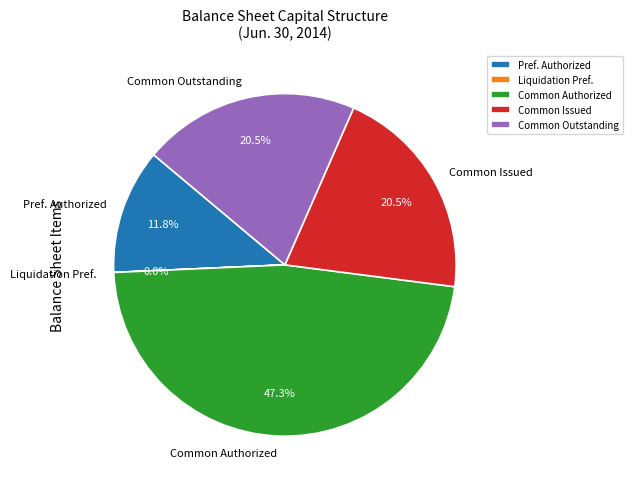

What is the ratio of the value at Common Authorized to the value at Pref. Authorized?

4.0